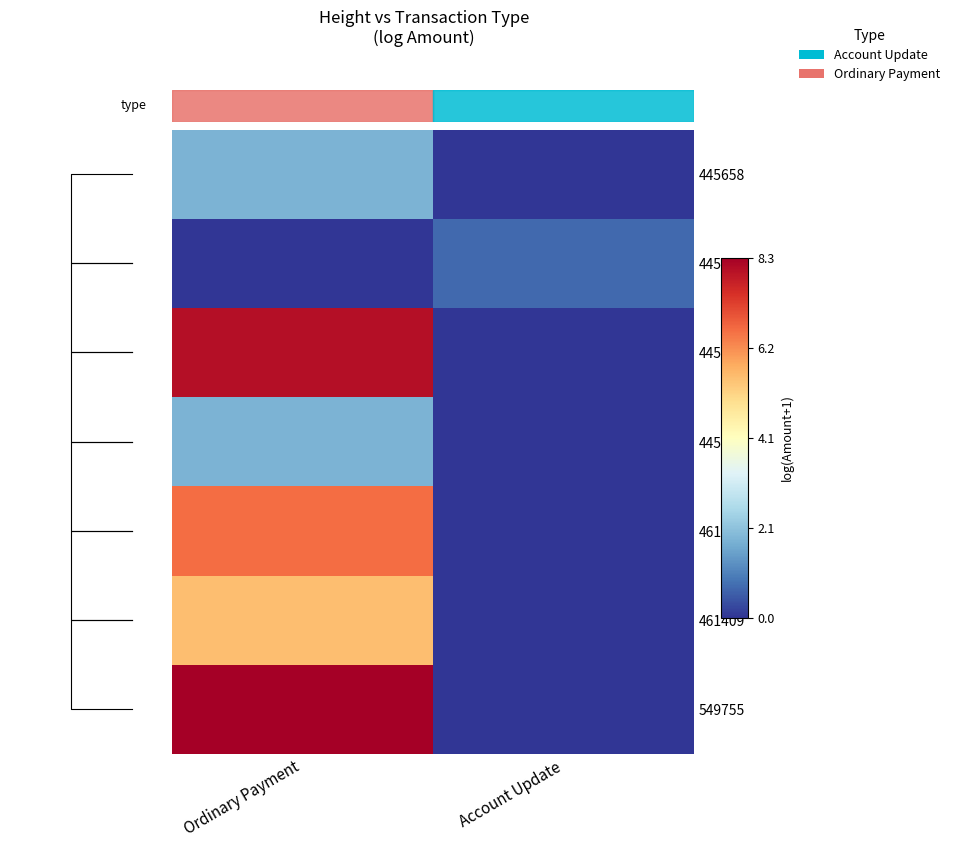

Which category has the highest value in the 461409 series?

Ordinary Payment